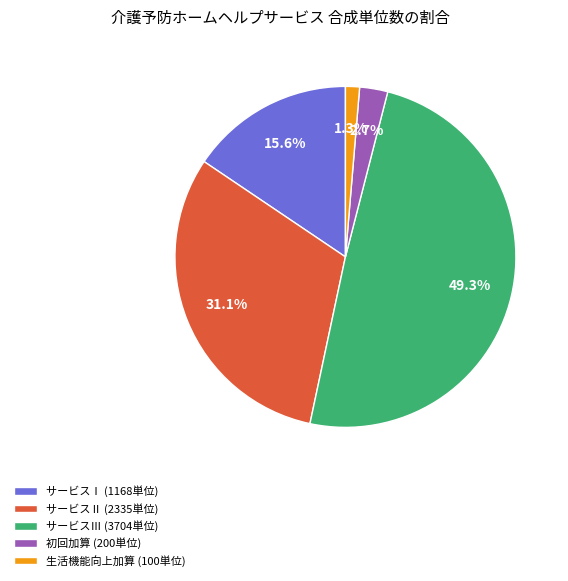

Between 生活機能向上加算 (100単位) and サービスⅡ (2335単位), which is larger?

サービスⅡ (2335単位)